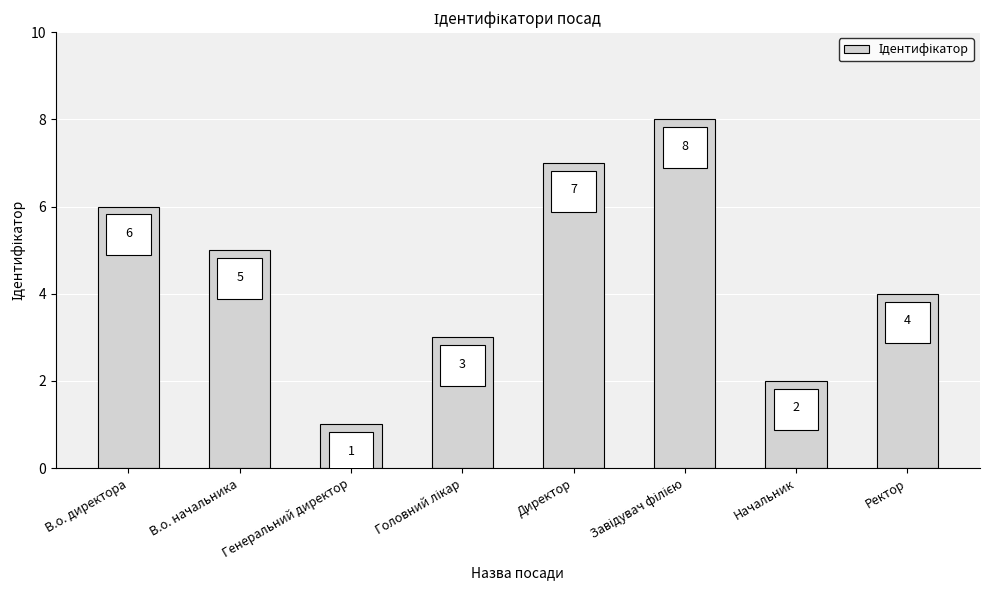

What is the label of the 2nd bar from the left?

В.о. начальника